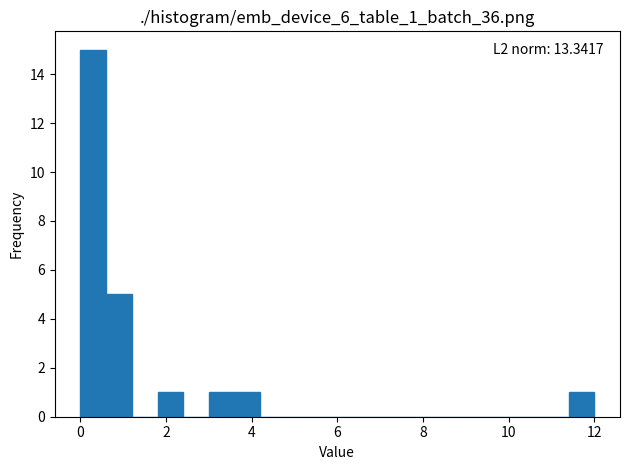

Read against the x-axis, roughly where is the centre of the tallest bar?

0.4